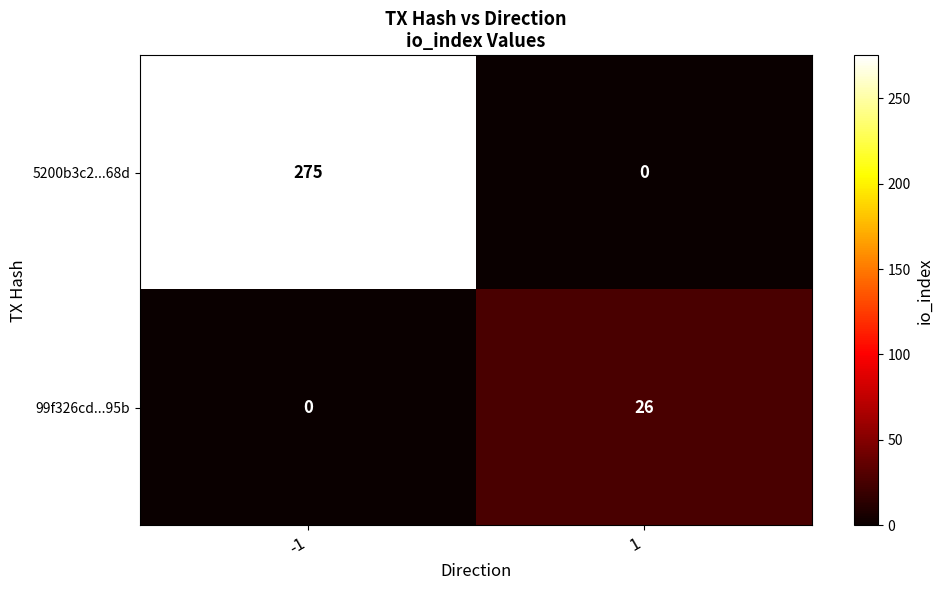

How many positive values does the 5200b3c2...68d series have?

1